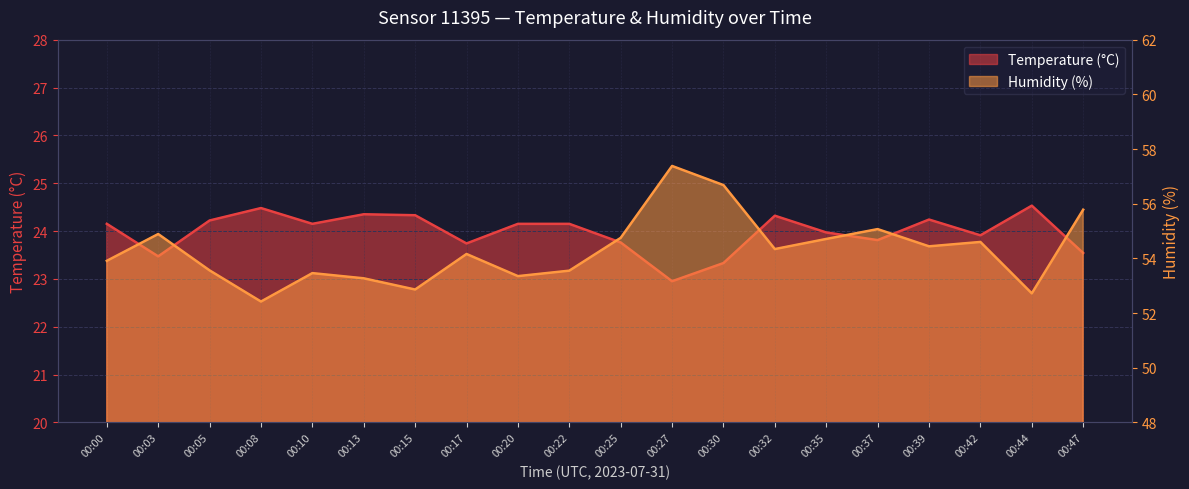

What is the difference between the maximum and second lowest values in the Humidity (%) series?

4.7